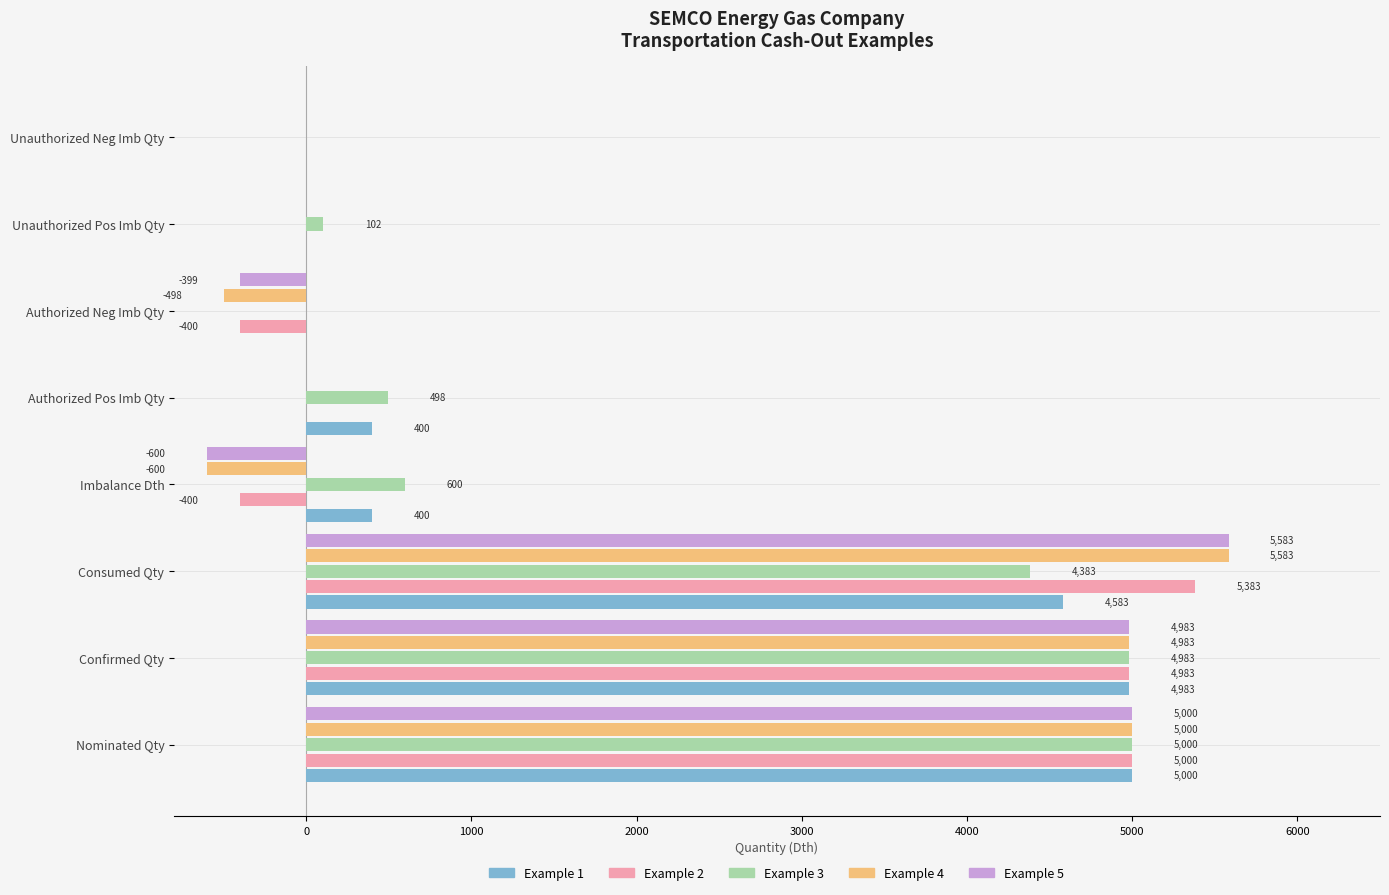

What are all the series names shown in the legend?

Example 1, Example 2, Example 3, Example 4, Example 5